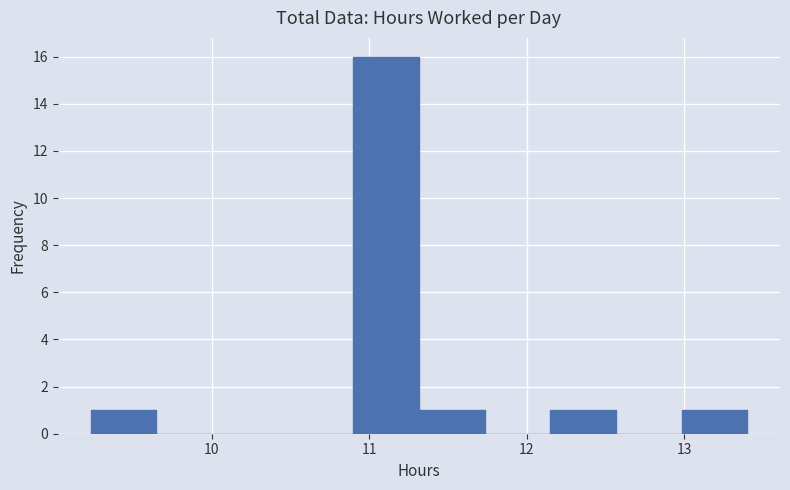

Reading left to right, transcribe this chart: for each bar, give the range it covers on the x-axis and its height. Neither the bar edges nor the heights are printed on the chart, so give them approximately, as read against the axes.

9.2 to 9.6: 1
9.6 to 10.1: 0
10.1 to 10.5: 0
10.5 to 10.9: 0
10.9 to 11.3: 16
11.3 to 11.7: 1
11.7 to 12.1: 0
12.1 to 12.6: 1
12.6 to 13.0: 0
13.0 to 13.4: 1